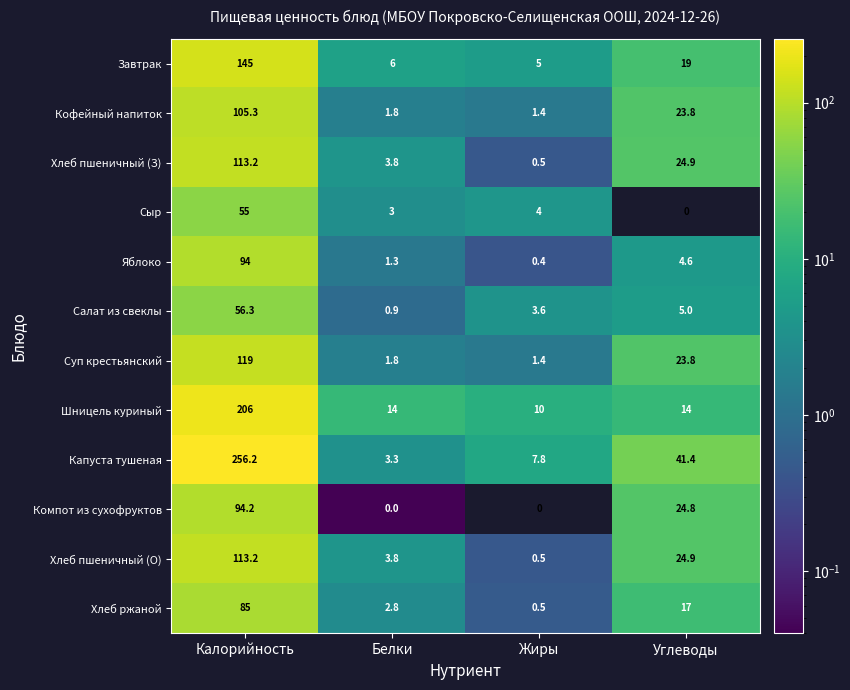

What is the sum of all Хлеб ржаной values?

105.3